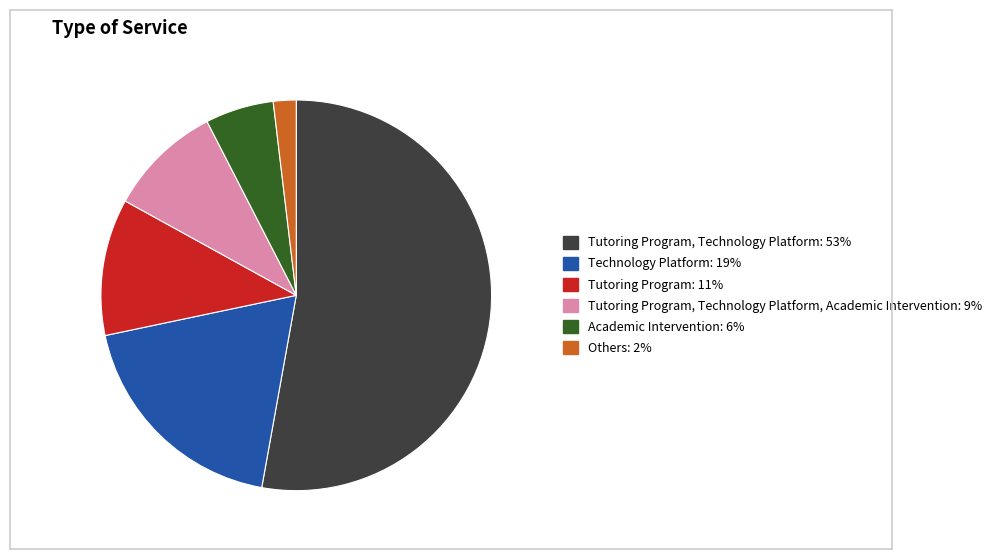

Does any single category account for the majority?

Yes